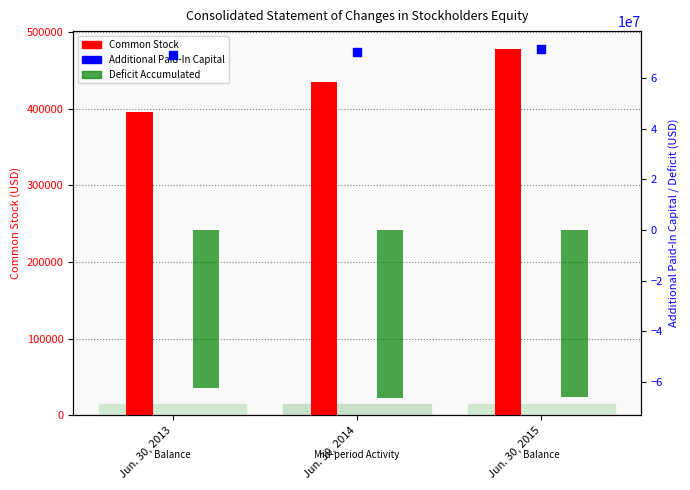

Which series contains the lowest Y value?

Deficit Accumulated